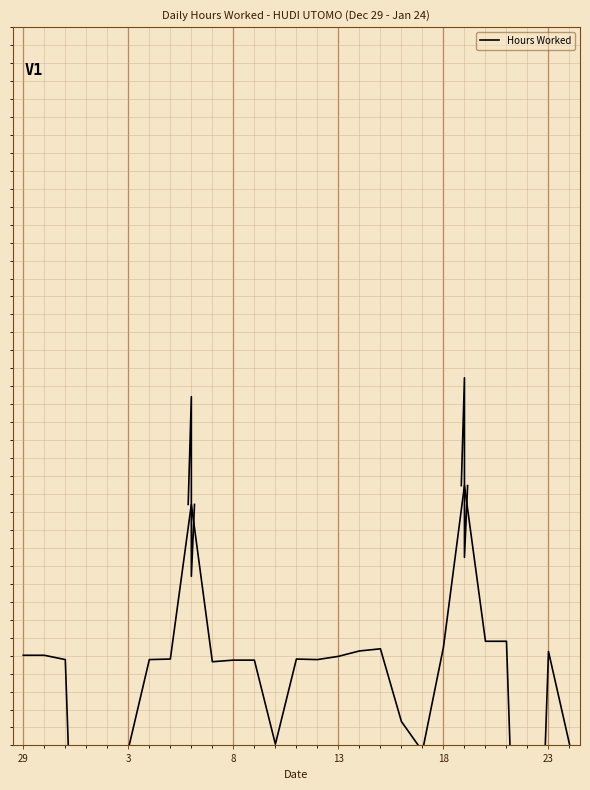

What is the difference between the values at 15 and 13?

17.0